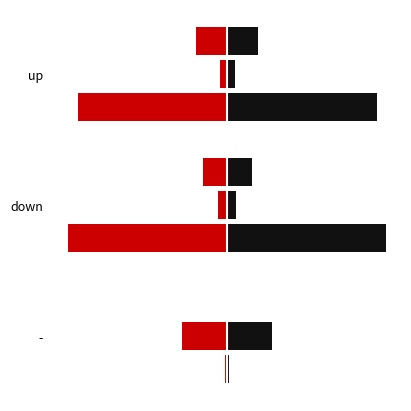

Reading right to left, what are all the values shown in this chart?

Avg Position (left): 0.0	-11.4	-14.6
Avg Position (right): 0.0	11.4	14.6
Avg Peak Position (left): -21.0	-4.2	-3.5
Avg Peak Position (right): 21.0	4.2	3.5
Avg Weeks on Chart (left): -1.0	-74.3	-70.0
Avg Weeks on Chart (right): 1.0	74.3	70.0